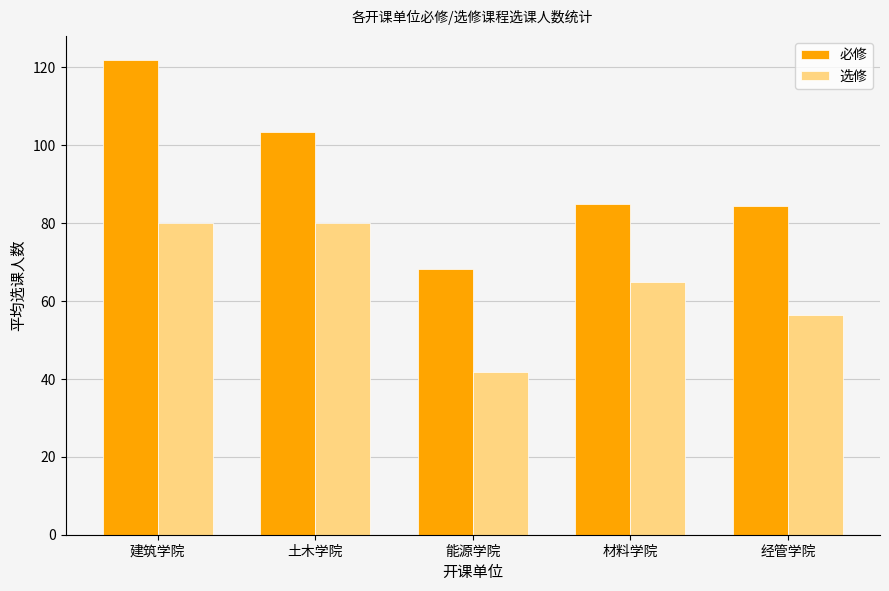

Reading left to right, transcribe all the data shown in this chart.

必修: 122.0	103.4	68.3	85.0	84.3
选修: 80.0	80.0	41.7	65.0	56.4